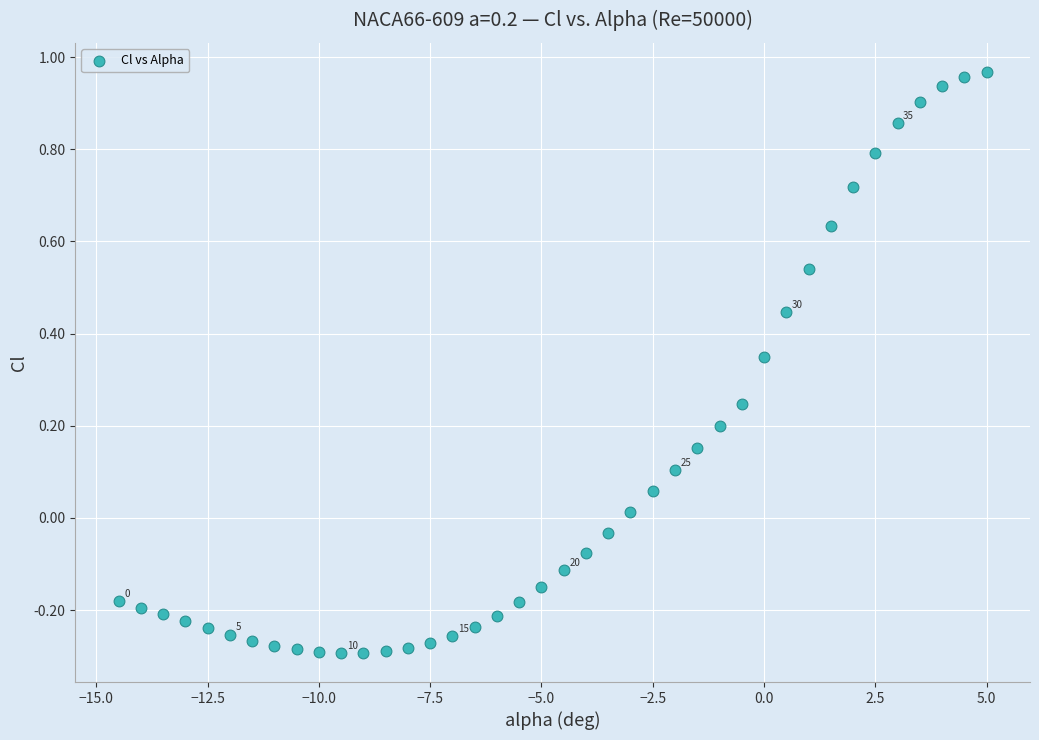

What is the range of Y values (max minus min)?

1.3